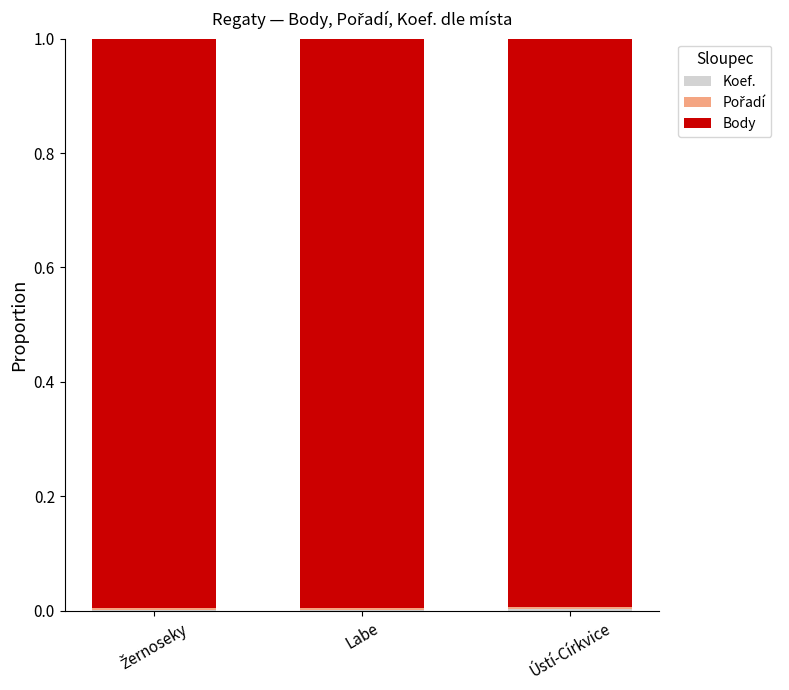

List the series in order of their peak value, lowest first.

Koef., Pořadí, Body